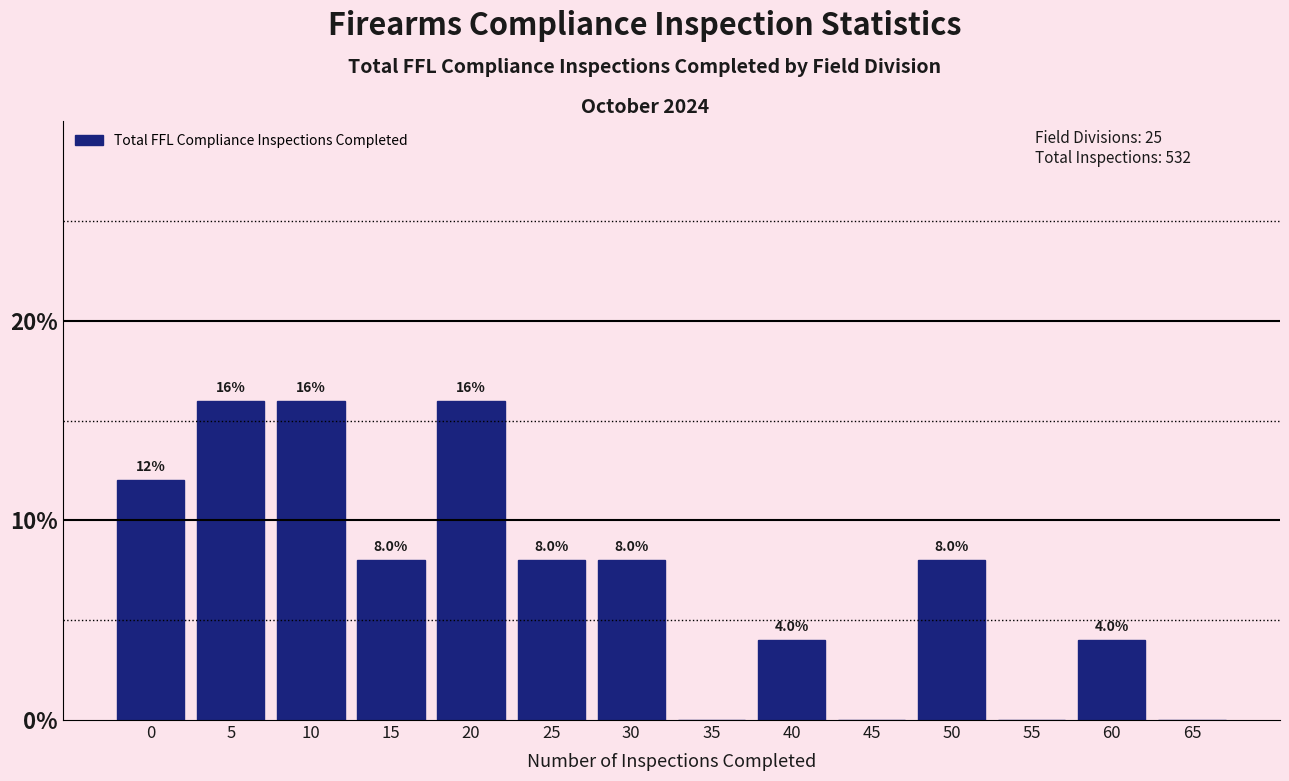

Reading right to left, transcribe all the data shown in this chart.

65=0	60=4	55=0	50=8	45=0	40=4	35=0	30=8	25=8	20=16	15=8	10=16	5=16	0=12